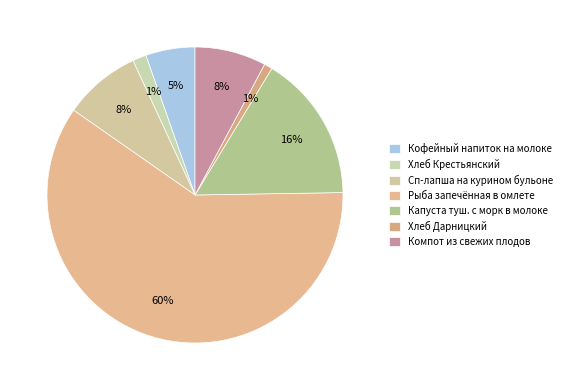

Is there any slice that represents more than half of the pie?

Yes